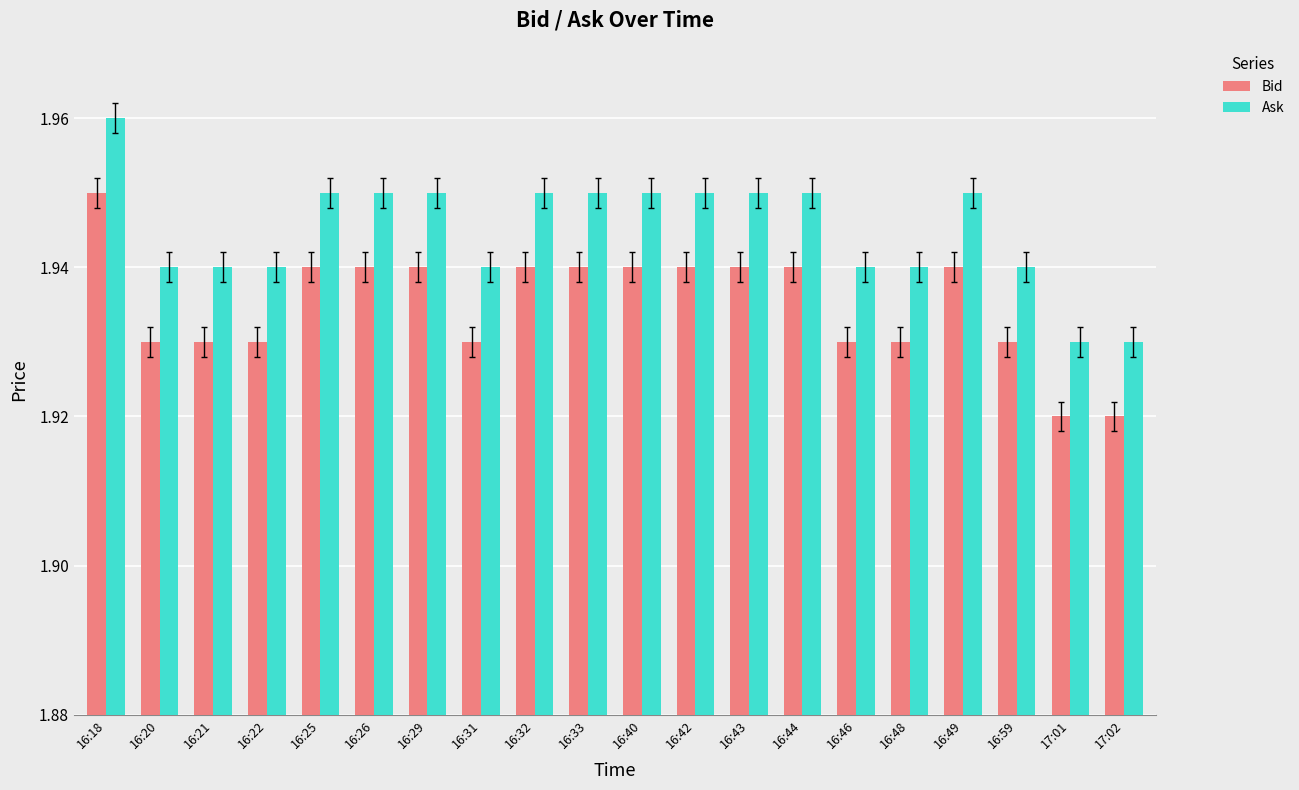

What position from the right is 16:40?

10